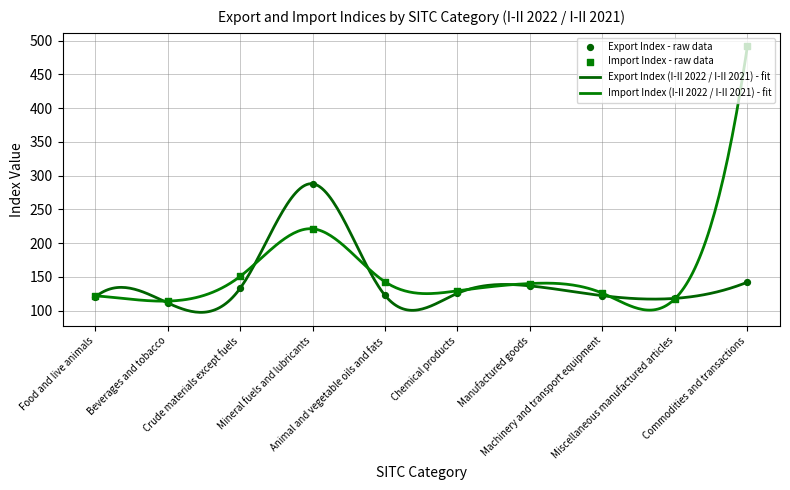

Which series has the widest spread of Y values?

Import Index (I-II 2022 / I-II 2021)